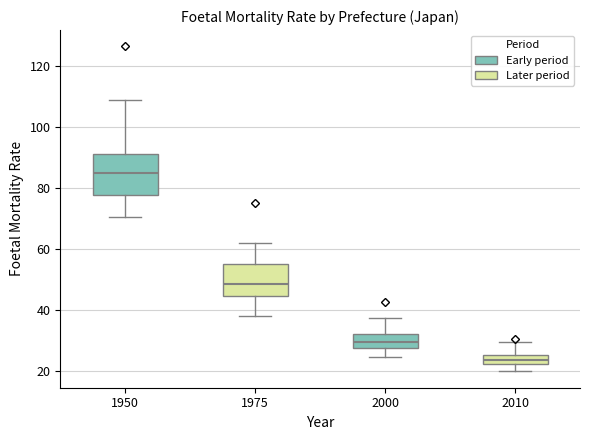

Comparing the boxes themselves (not the whiskers), which one is the tallest?

1950